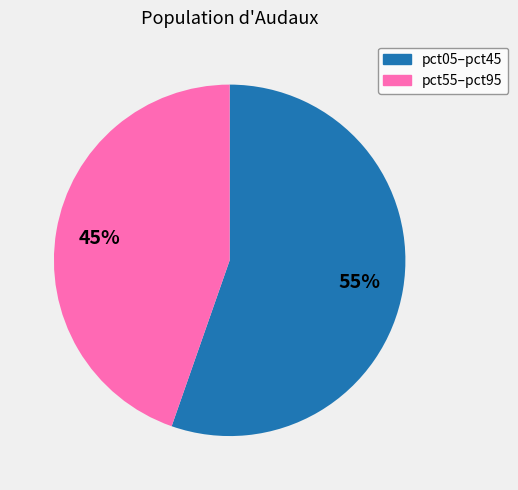

To the nearest percent, what is the average slice percentage?

50%